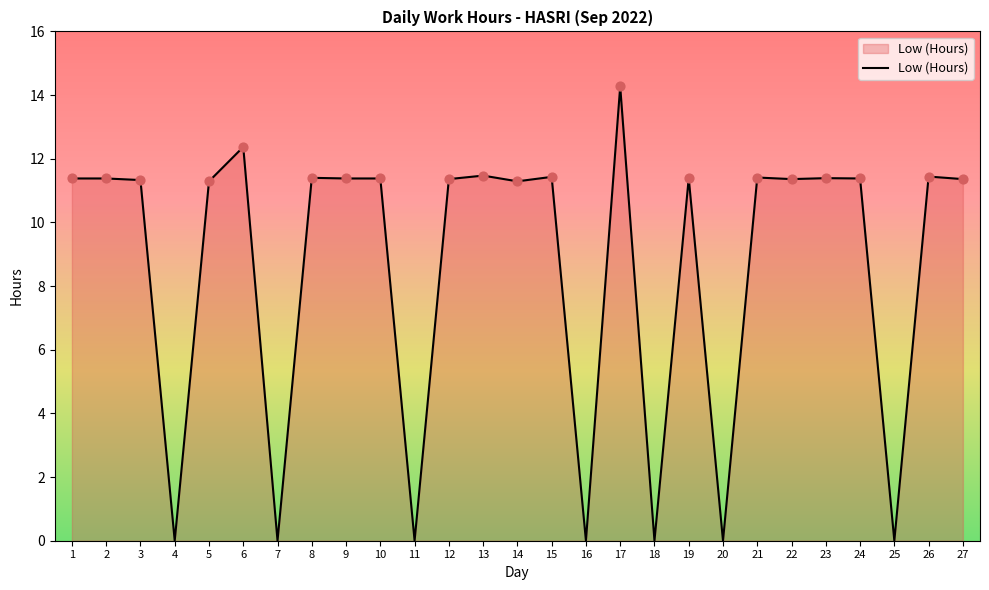

What is the change in value from 5 to 16?

-11.3